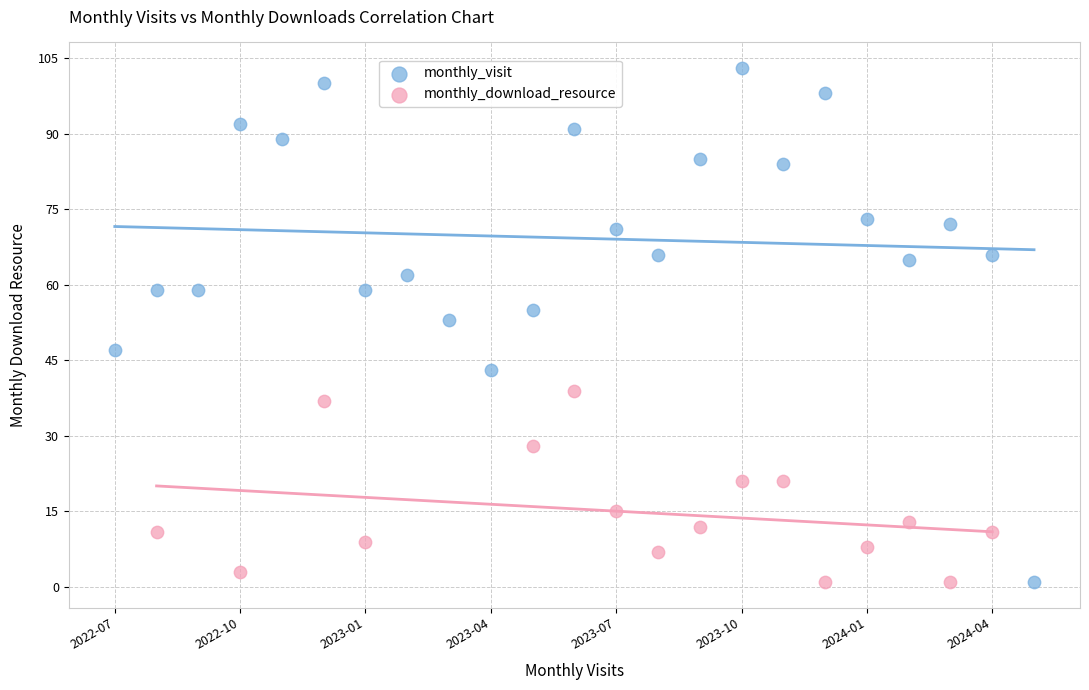

Which series contains the highest Y value?

monthly_visit